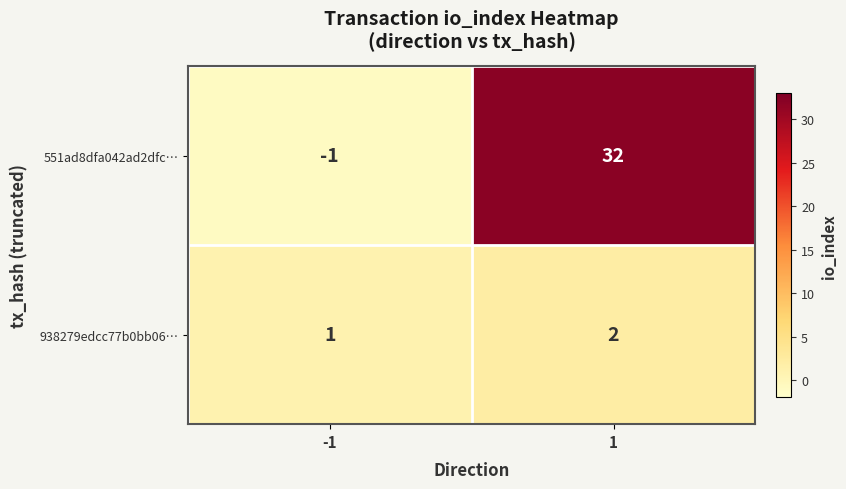

What is the greatest value displayed?

32